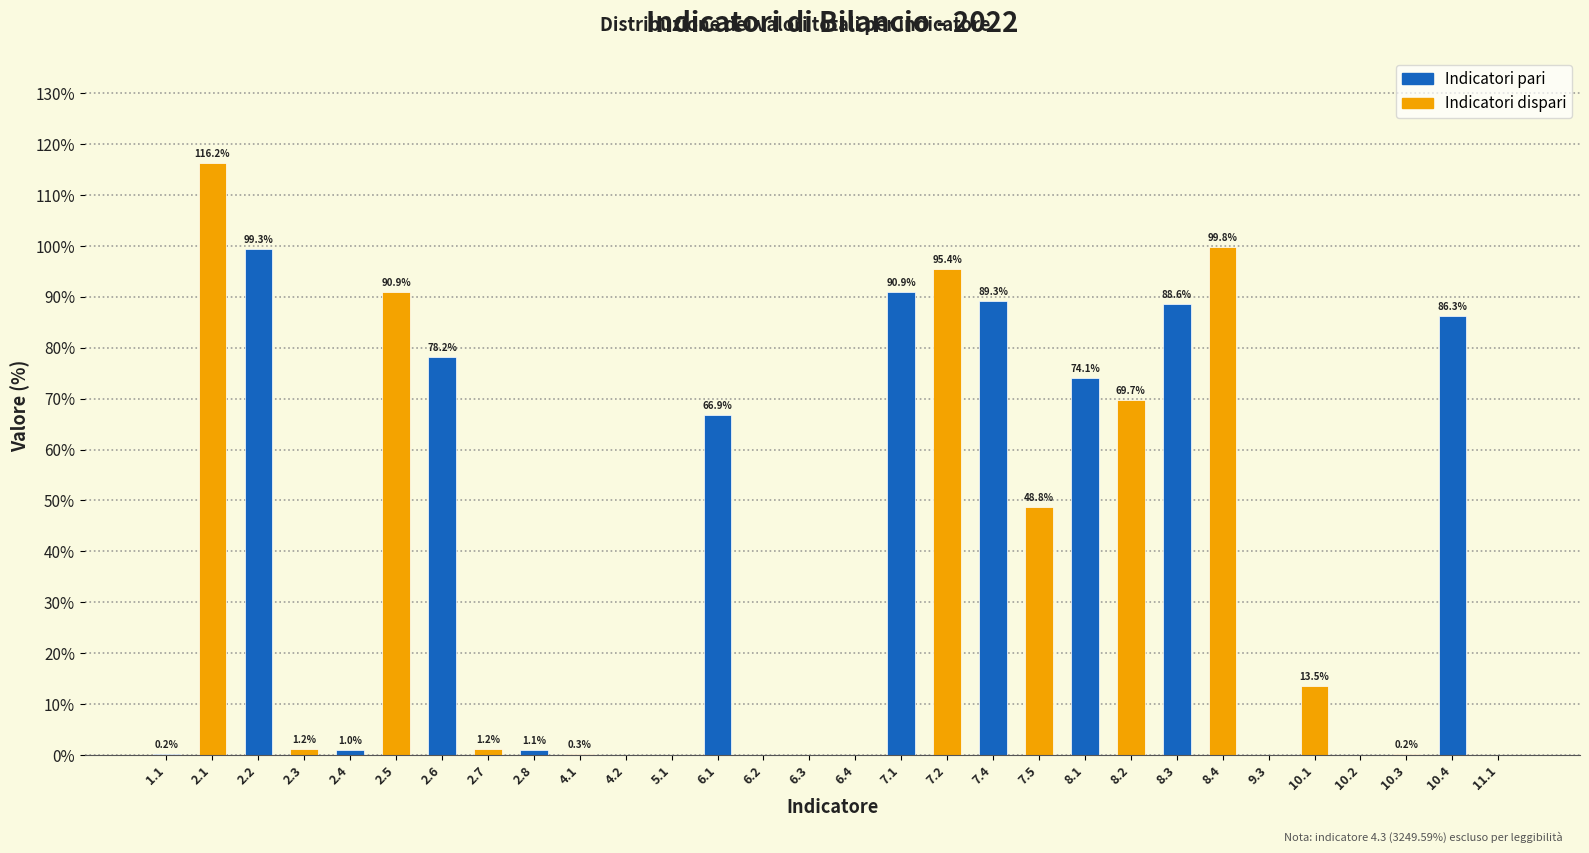

Reading left to right, transcribe all the data shown in this chart.

1.1=0.2	2.1=116.2	2.2=99.3	2.3=1.2	2.4=1.0	2.5=90.9	2.6=78.2	2.7=1.2	2.8=1.1	4.1=0.3	4.2=0.0	5.1=0.0	6.1=66.9	6.2=0.0	6.3=0.0	6.4=0.0	7.1=90.9	7.2=95.4	7.4=89.3	7.5=48.8	8.1=74.1	8.2=69.7	8.3=88.6	8.4=99.8	9.3=0.0	10.1=13.5	10.2=0.0	10.3=0.2	10.4=86.3	11.1=0.0